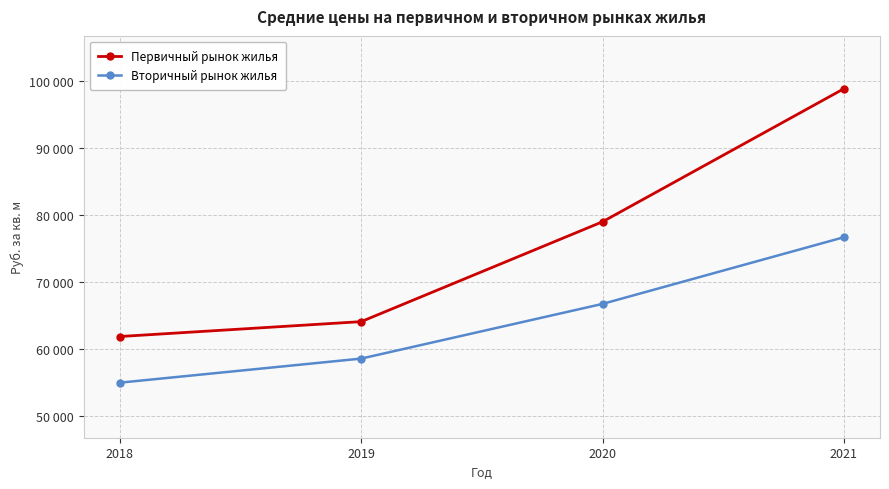

What is the spread (max minus min) of values at 2019?

5531